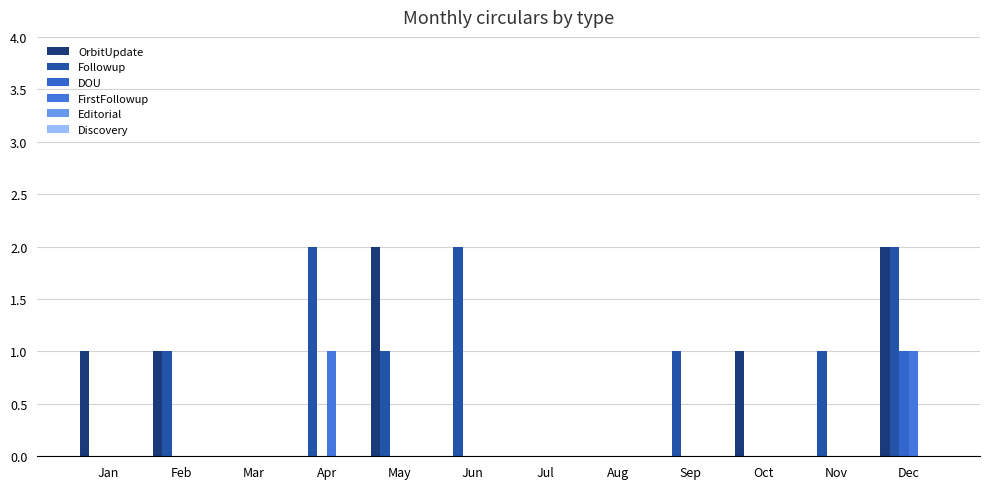

Rank the categories by FirstFollowup value from lowest to highest.

Jan, Feb, Mar, May, Jun, Jul, Aug, Sep, Oct, Nov, Apr, Dec